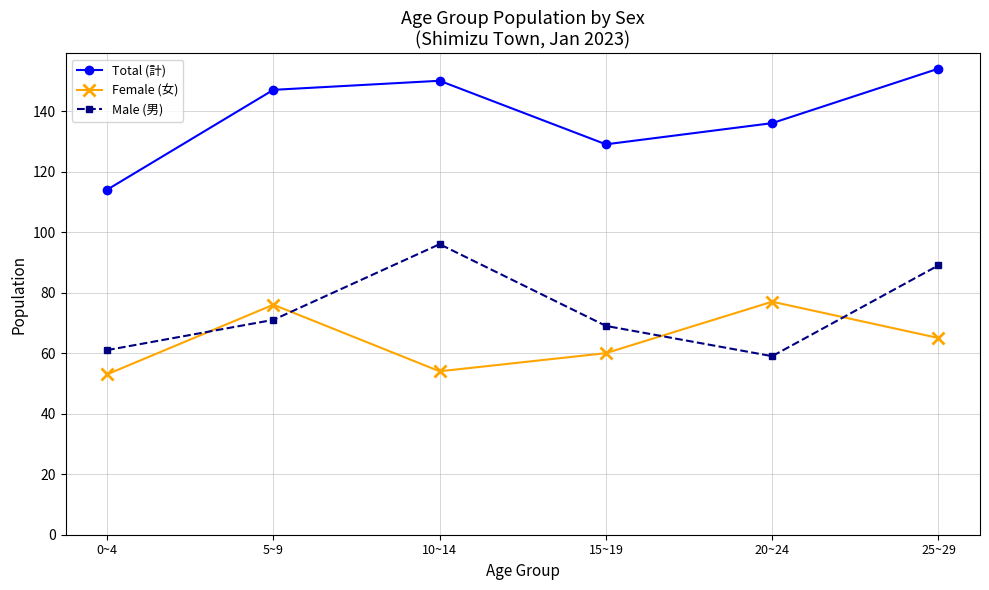

Reading left to right, extract all data points from this chart.

Total (計): 114	147	150	129	136	154
Female (女): 53	76	54	60	77	65
Male (男): 61	71	96	69	59	89